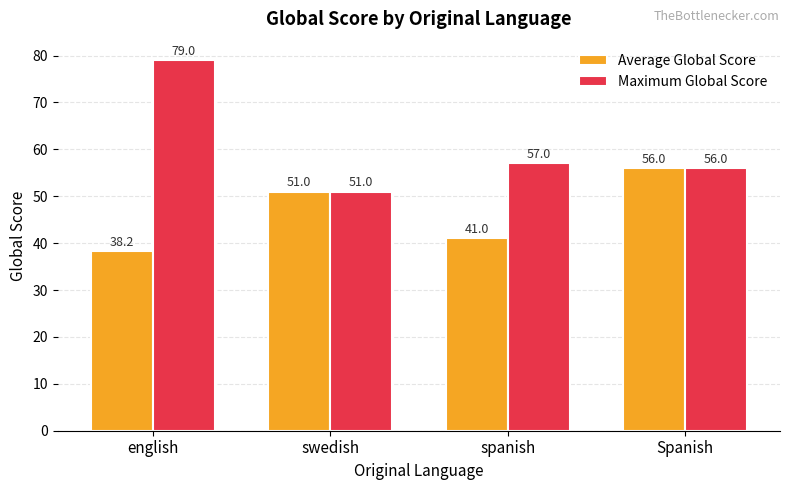

What position from the left is spanish?

3